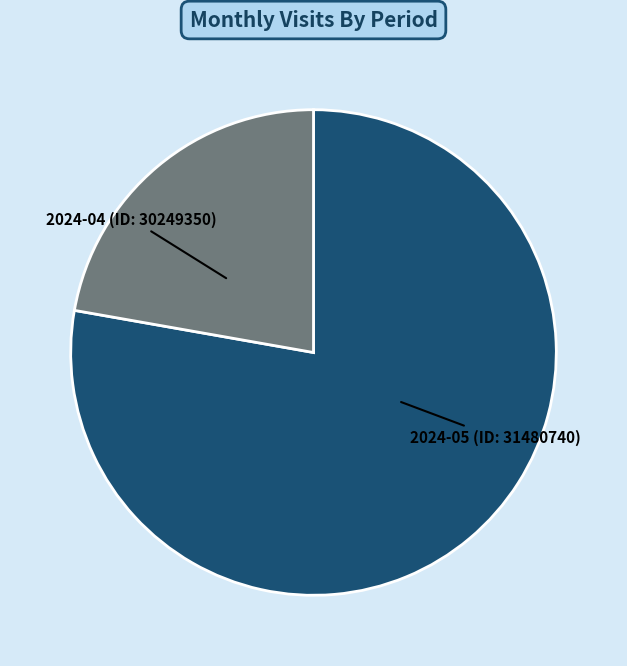

What is the ratio of the value at 2024-04 (ID: 30249350) to the value at 2024-05 (ID: 31480740)?

3.5